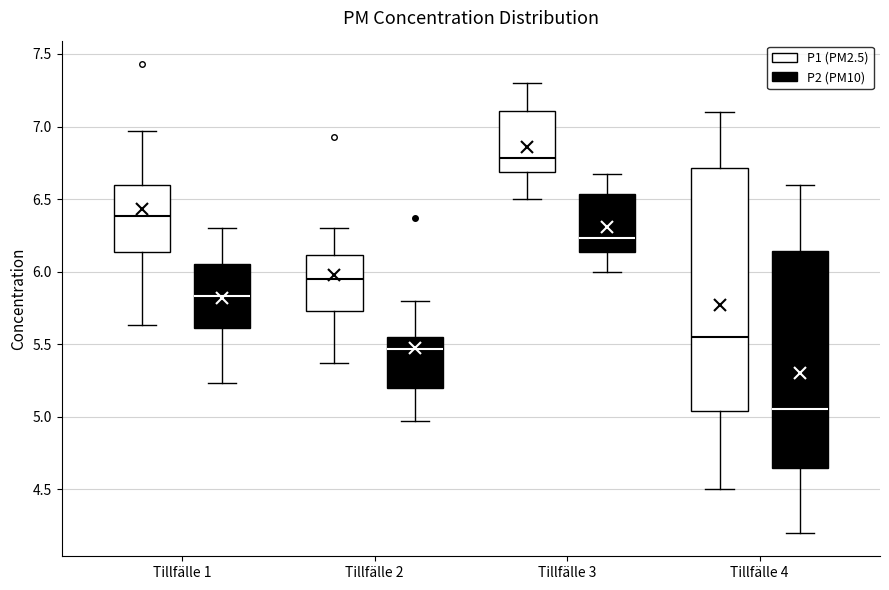

Comparing the boxes themselves (not the whiskers), which one is the tallest?

Tillfälle 4 (P1 (PM2.5))